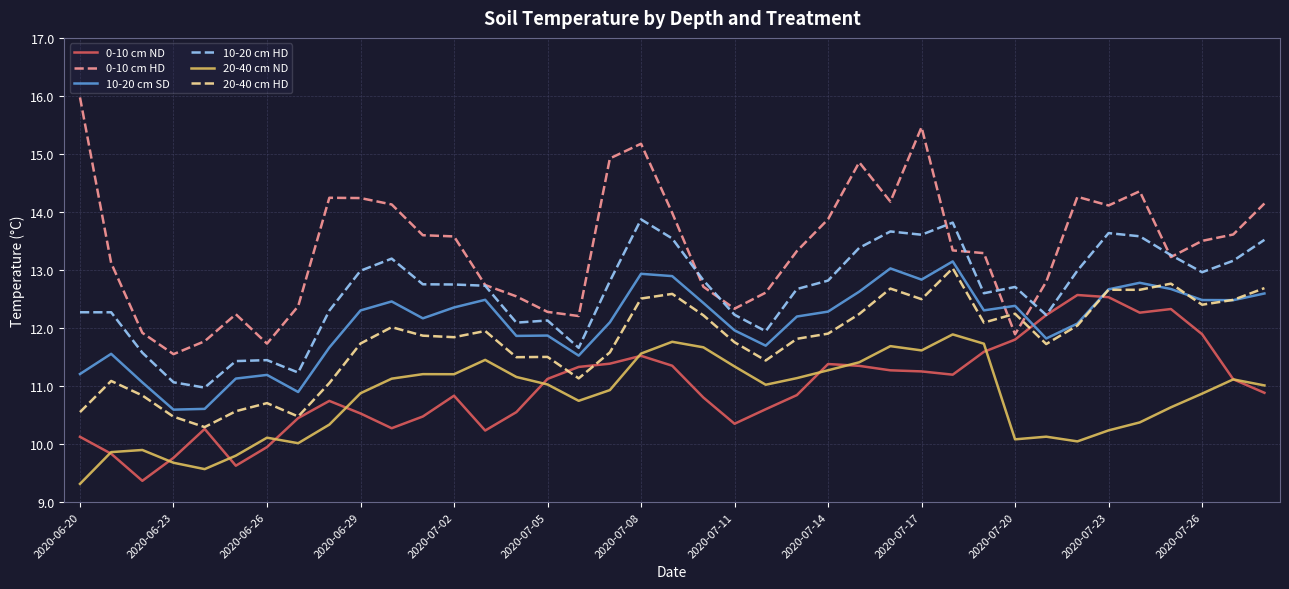

True or false: 0-10 cm HD and 20-40 cm ND intersect in this chart.

False